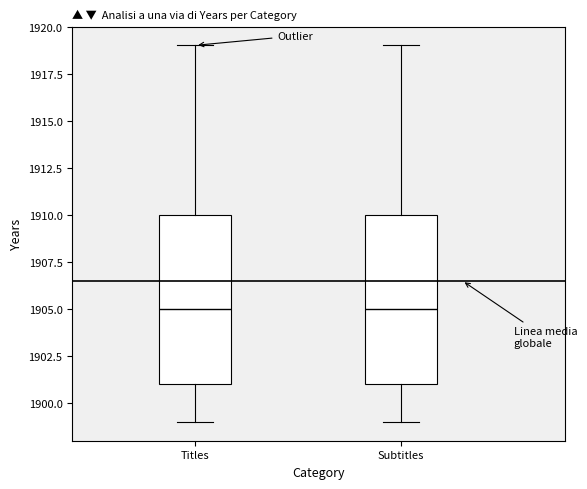

Reading left to right, read every box against the y-axis: the position of its median line, the range the box covers, and the ends of its whiskers. The values are not printed on the chart, so give them approximately, as read against the axis.

Titles: median 1905, box 1901 to 1910, whiskers 1899 to 1919
Subtitles: median 1905, box 1901 to 1910, whiskers 1899 to 1919